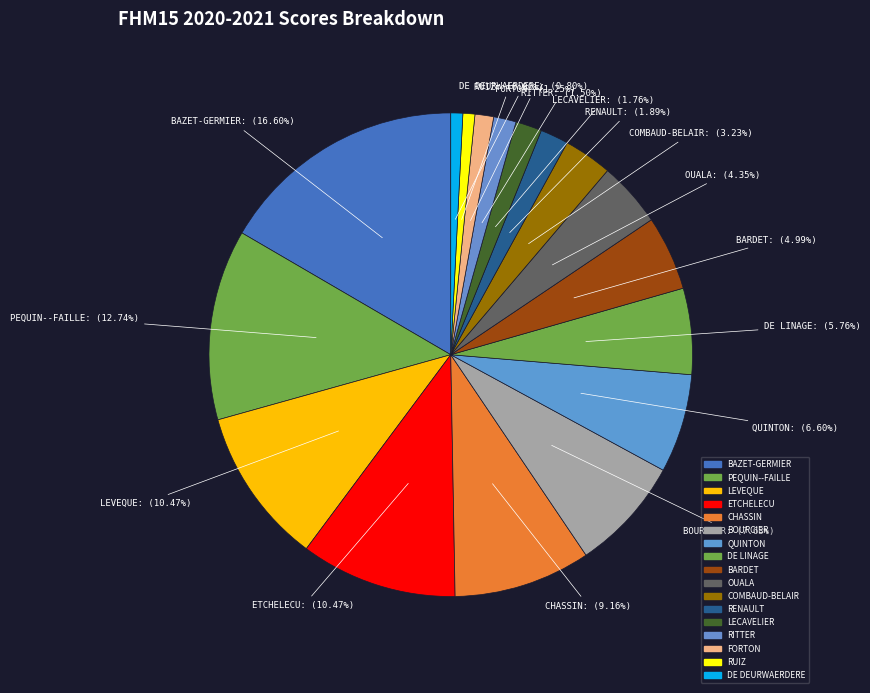

To the nearest percent, what is the difference between the CHASSIN and LEVEQUE slice percentages?

1%